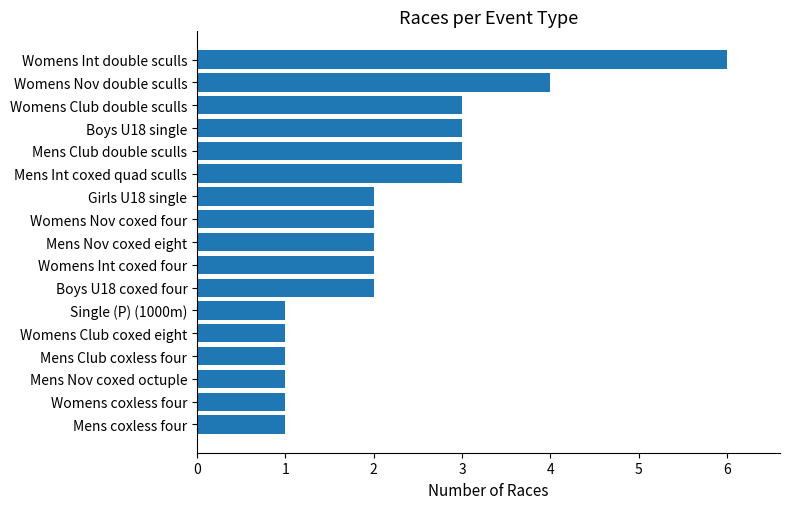

Reading bottom to top, what are all the values shown in this chart?

Mens coxless four=1	Womens coxless four=1	Mens Nov coxed octuple=1	Mens Club coxless four=1	Womens Club coxed eight=1	Single (P) (1000m)=1	Boys U18 coxed four=2	Womens Int coxed four=2	Mens Nov coxed eight=2	Womens Nov coxed four=2	Girls U18 single=2	Mens Int coxed quad sculls=3	Mens Club double sculls=3	Boys U18 single=3	Womens Club double sculls=3	Womens Nov double sculls=4	Womens Int double sculls=6